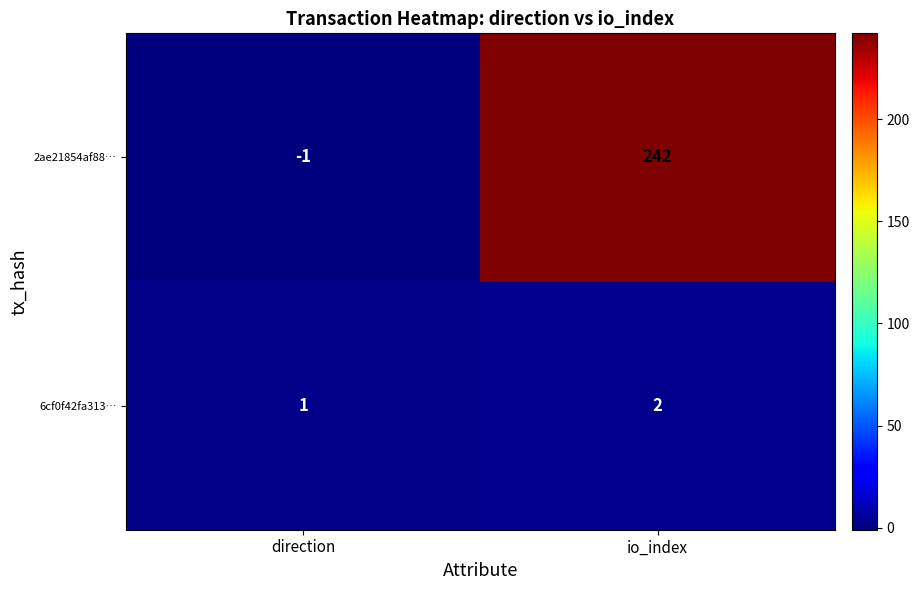

Which series changed the most between direction and io_index?

2ae21854af88…